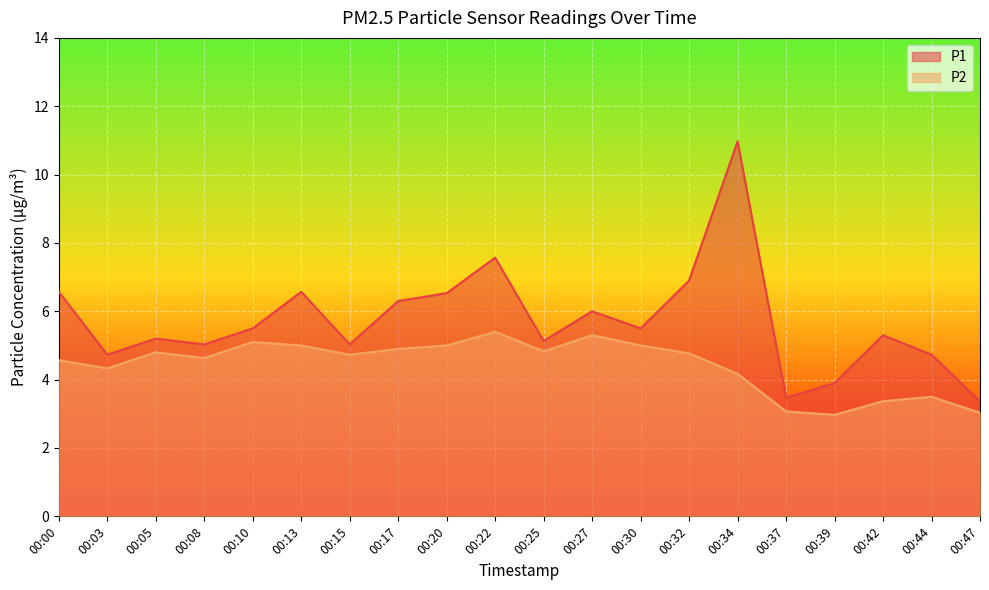

Is it true that P1 equals 6.5 at 00:20?

True